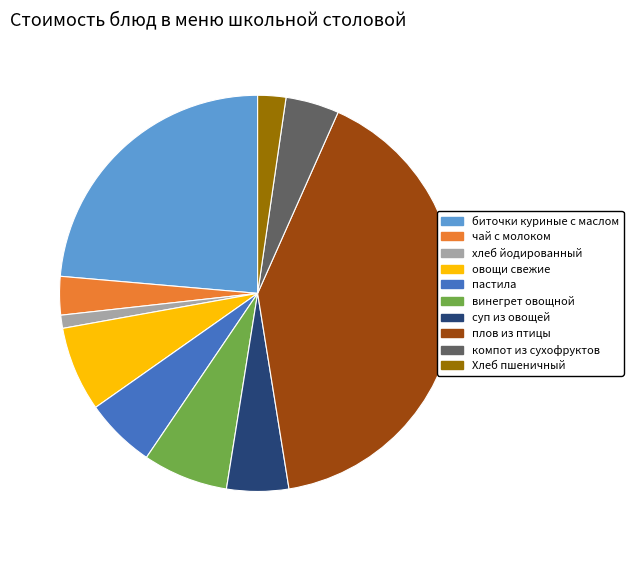

Is it true that Хлеб пшеничный is 2% of the pie?

True